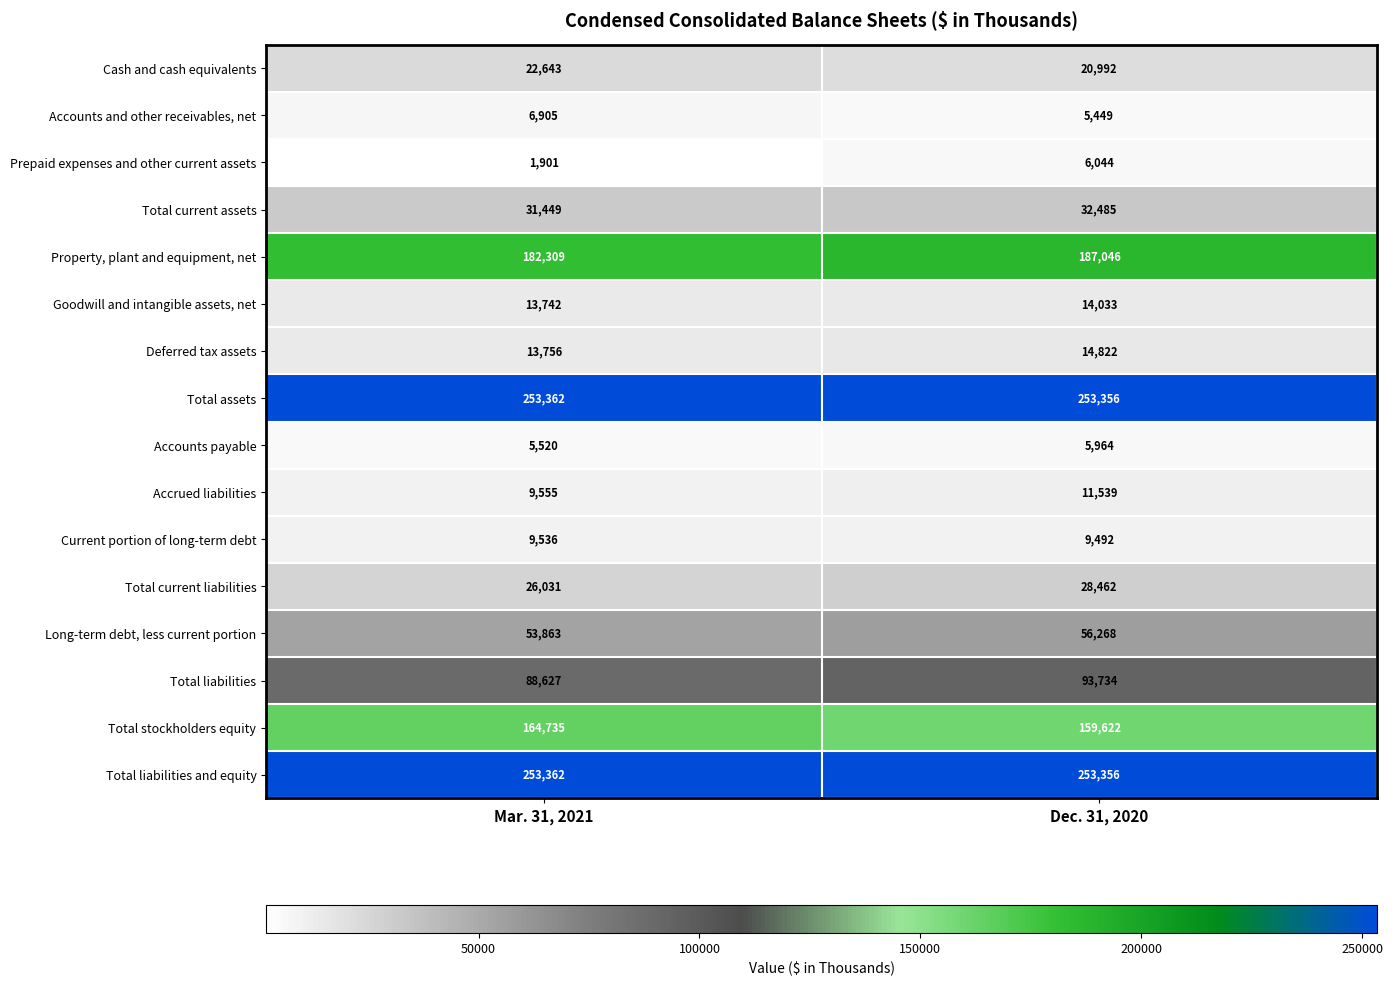

Rank the categories by Accrued liabilities value from highest to lowest.

Dec. 31, 2020, Mar. 31, 2021